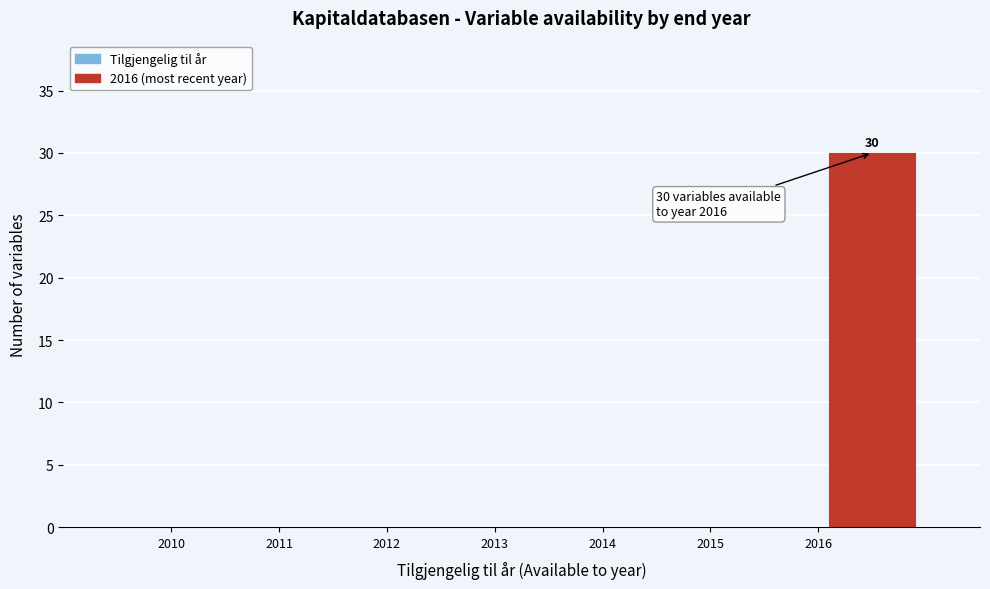

Over which range of the x-axis is the bar tallest?

2016 to 2017